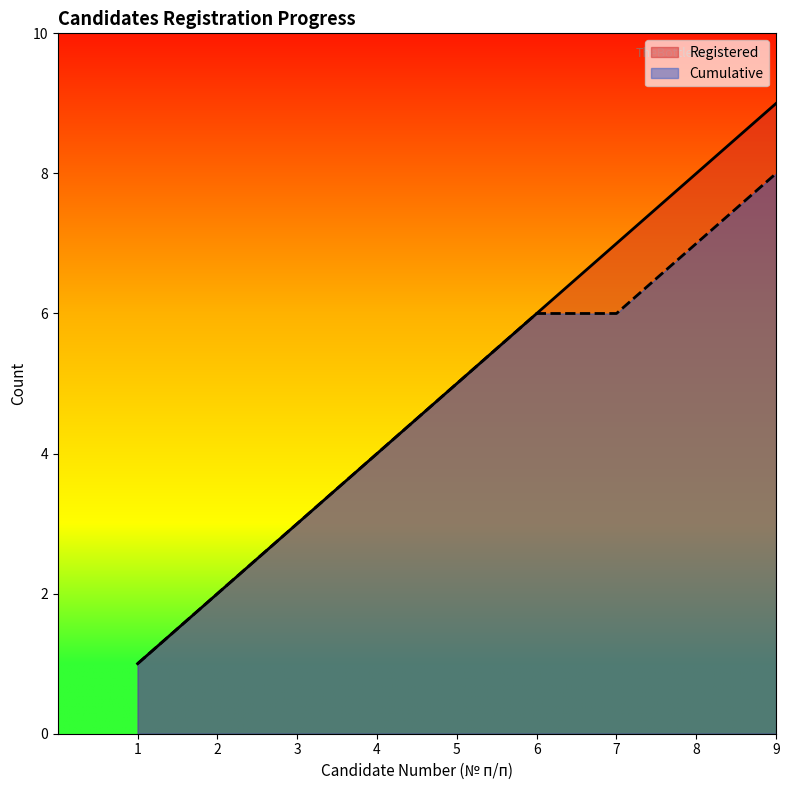

What is the total value across all series at 9?

17